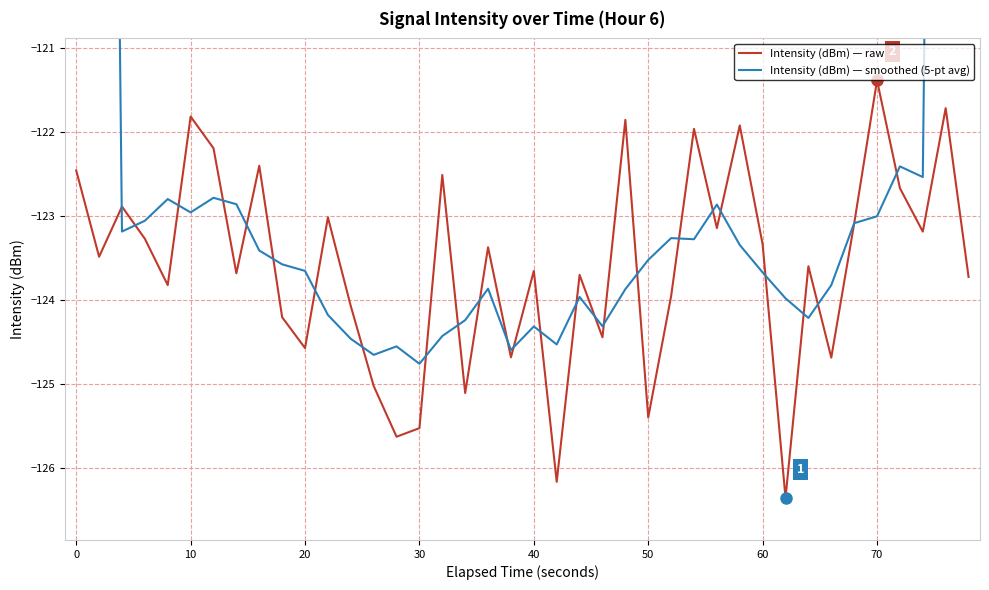

How many values in the Intensity (dBm) — raw series are below -123?

28